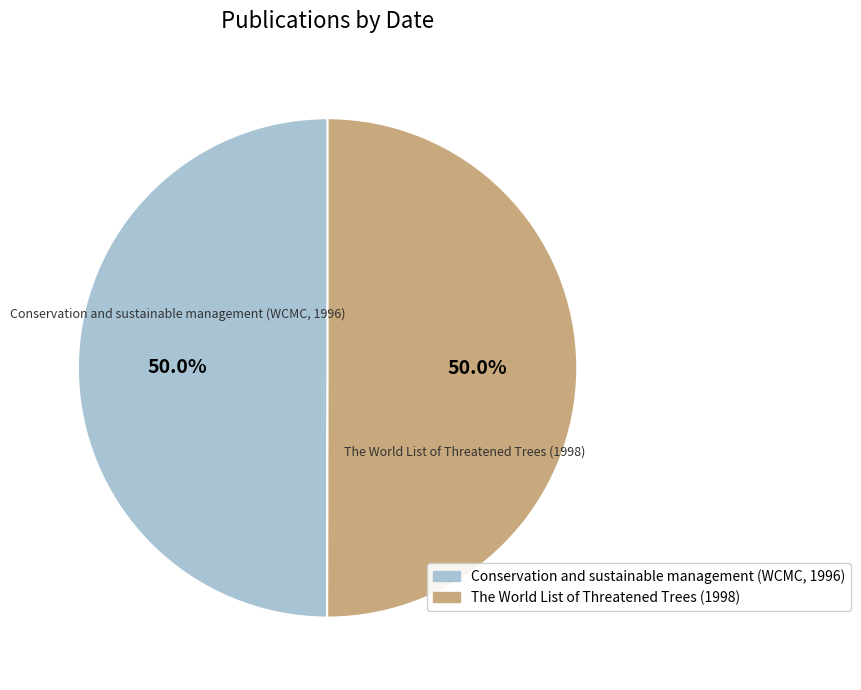

To the nearest percent, what is the average slice percentage?

50%